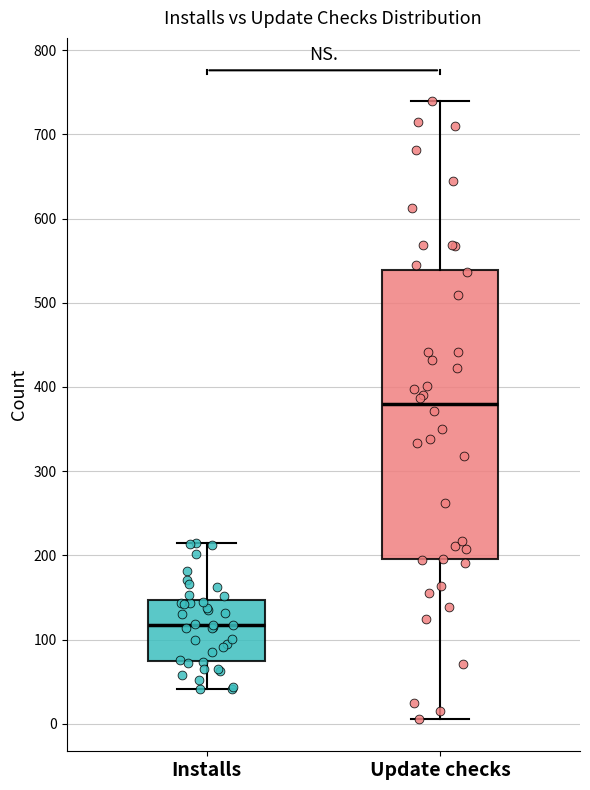

Reading left to right, read every box against the y-axis: the position of its median line, the range the box covers, and the ends of its whiskers. The values are not printed on the chart, so give them approximately, as read against the axis.

Installs: median 120, box 80 to 150, whiskers 40 to 220
Update checks: median 380, box 200 to 540, whiskers 10 to 740